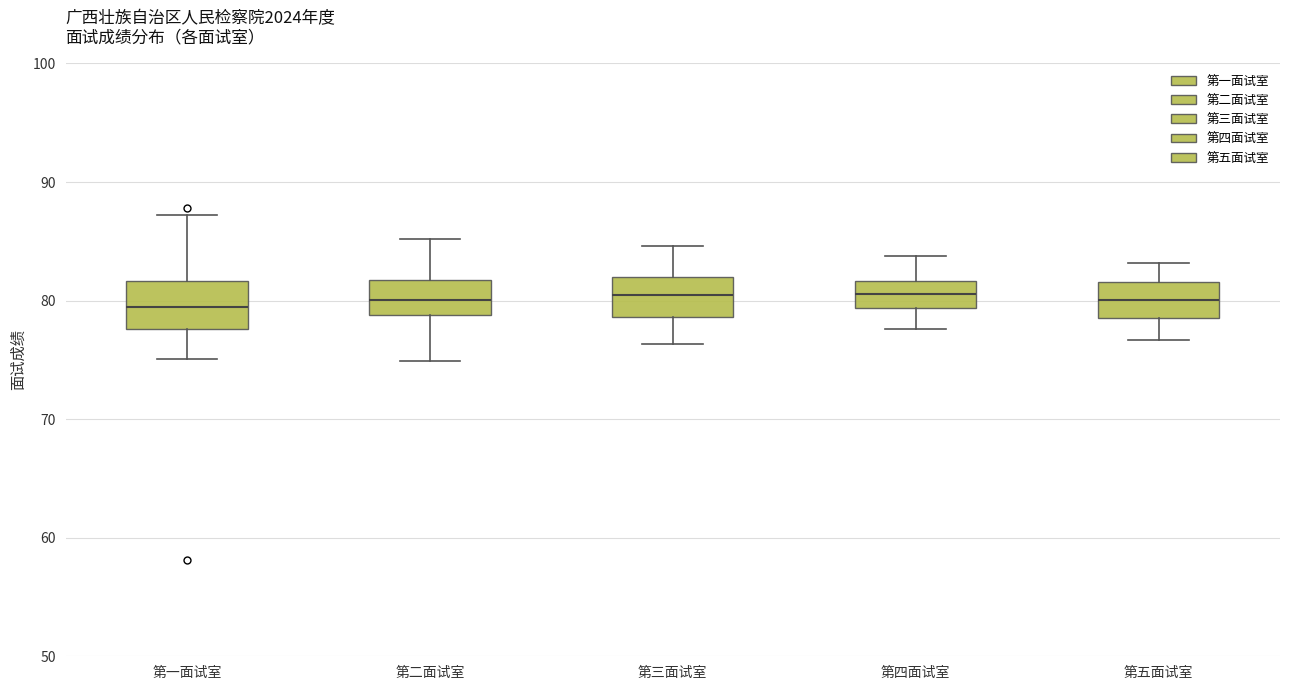

Reading left to right, read every box against the y-axis: the position of its median line, the range the box covers, and the ends of its whiskers. The values are not printed on the chart, so give them approximately, as read against the axis.

第一面试室: median 79, box 78 to 82, whiskers 75 to 87
第二面试室: median 80, box 79 to 82, whiskers 75 to 85
第三面试室: median 80, box 79 to 82, whiskers 76 to 85
第四面试室: median 81, box 79 to 82, whiskers 78 to 84
第五面试室: median 80, box 79 to 82, whiskers 77 to 83